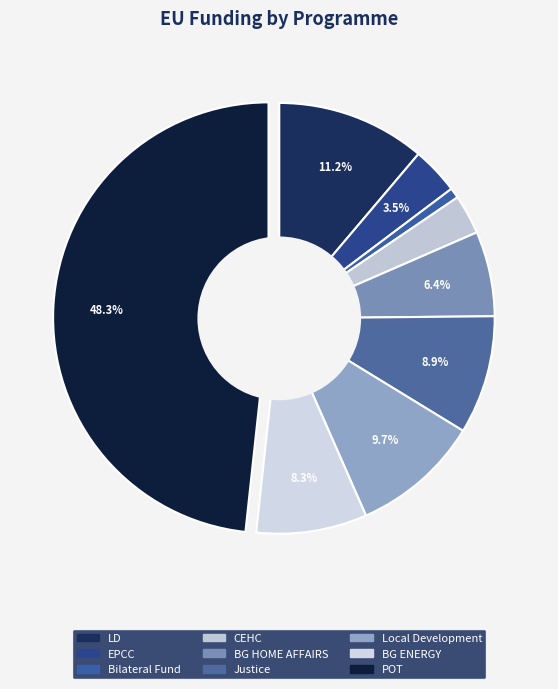

Count the number of slices in the pie.

9